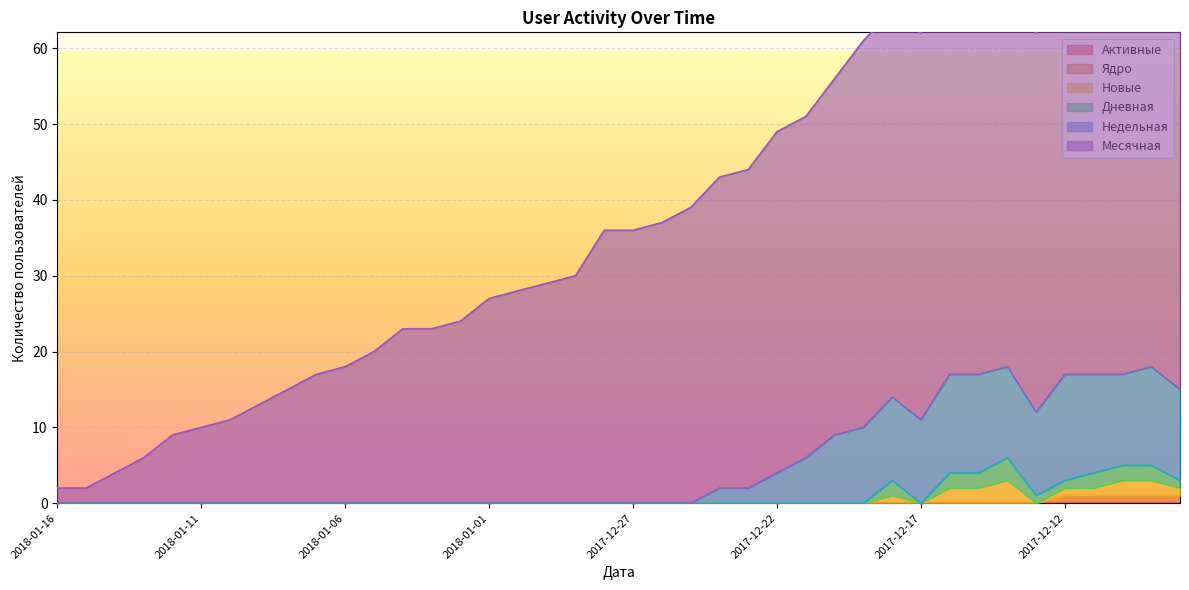

Which category has the lowest value in the Месячная series?

2018-01-16